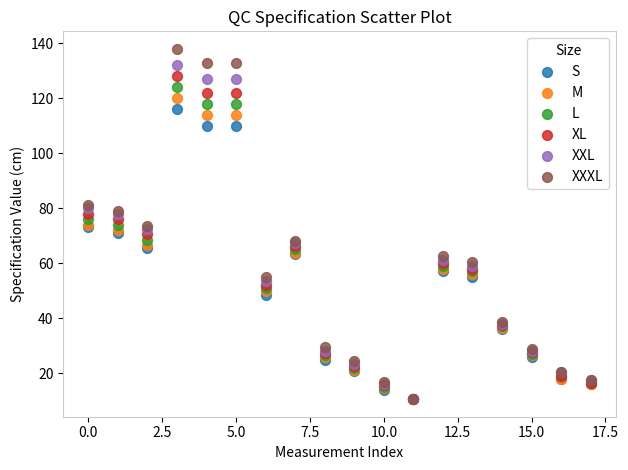

What are all the series names shown in the legend?

S, M, L, XL, XXL, XXXL